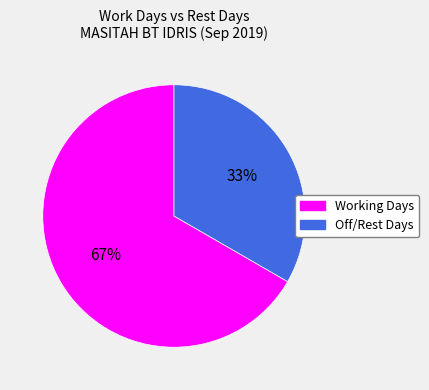

Is it true that Working Days is 76% of the pie?

False